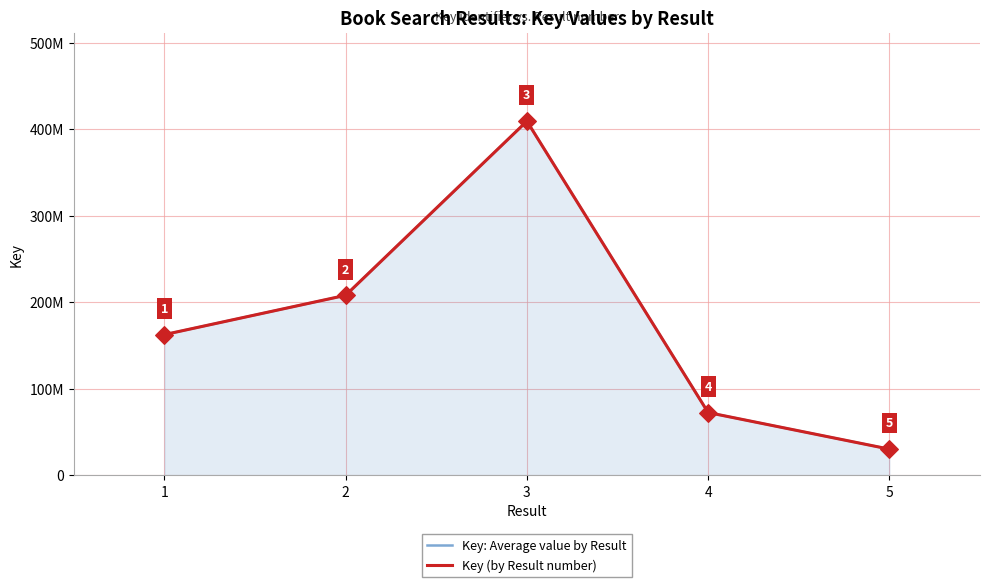

Is the value of Key: Average value by Result at 3 greater than the value of Key (by Result number) at 3?

No